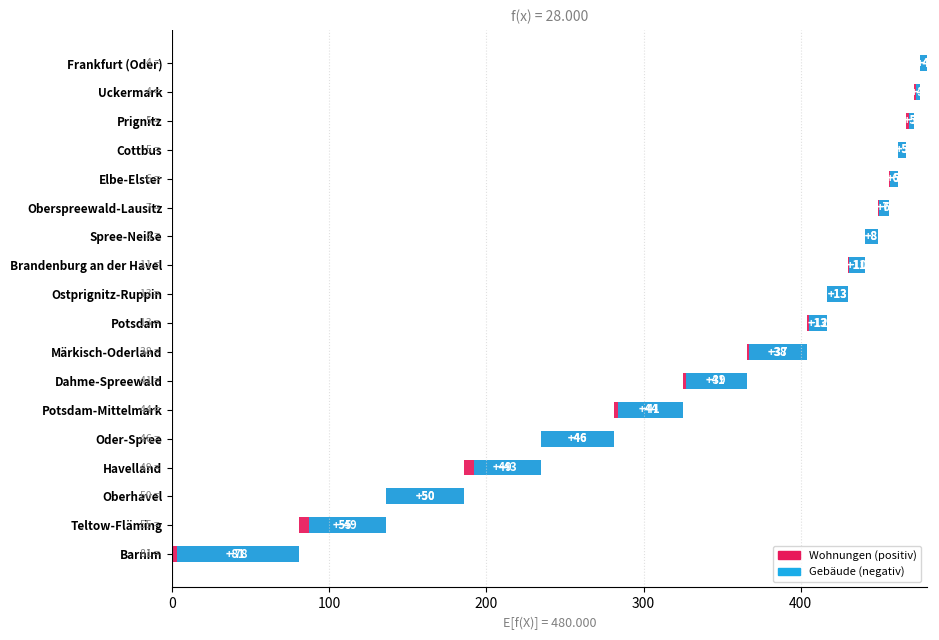

Is it true that Gebäude equals -49 at Teltow-Fläming?

True